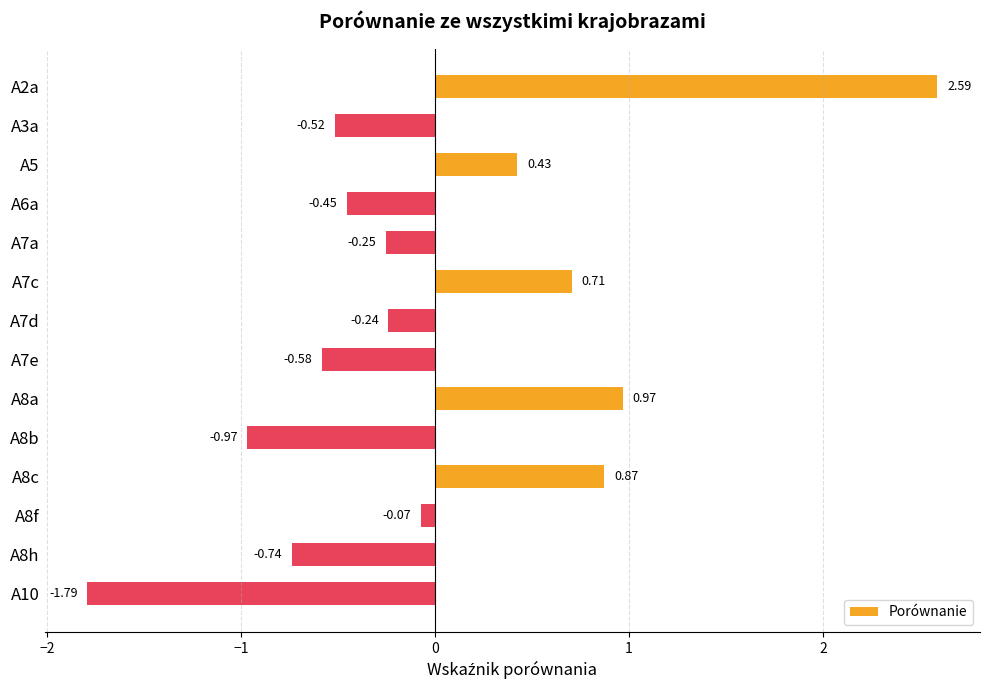

Between A2a and A7c, which is larger?

A2a